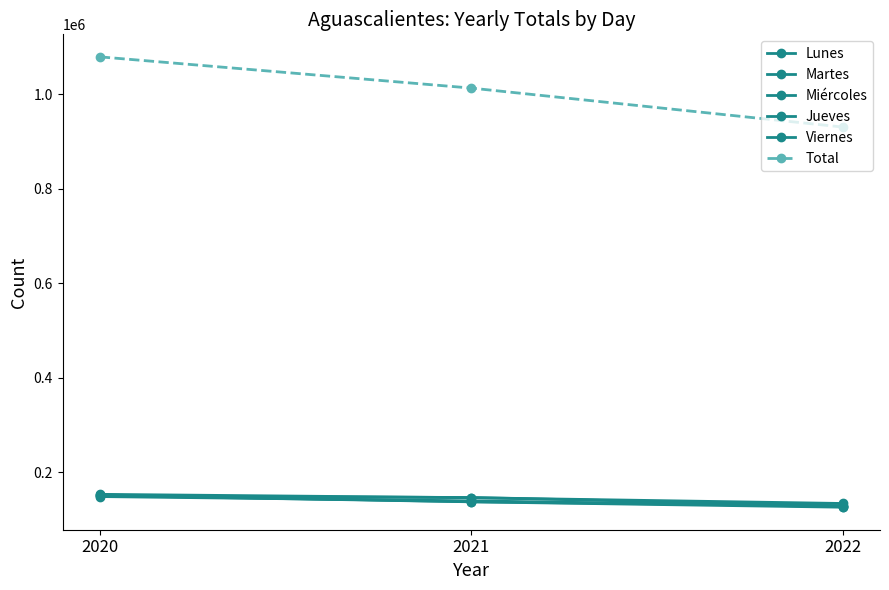

How many series are shown in this chart?

6